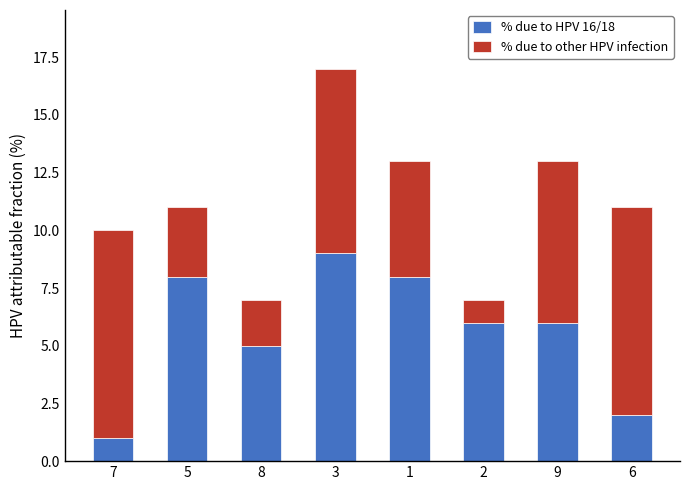

At which category is the sum across all series the highest?

3